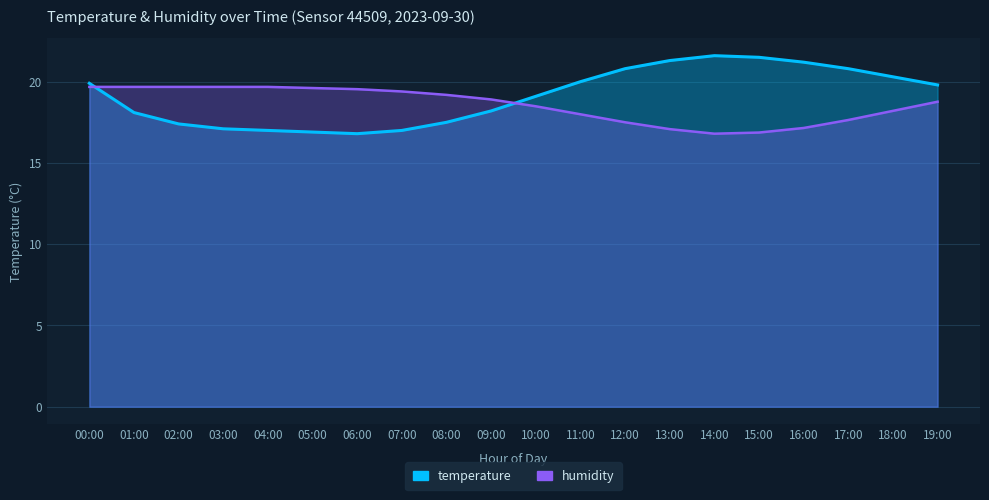

True or false: temperature has a value of 33.8 at 15:00.

False